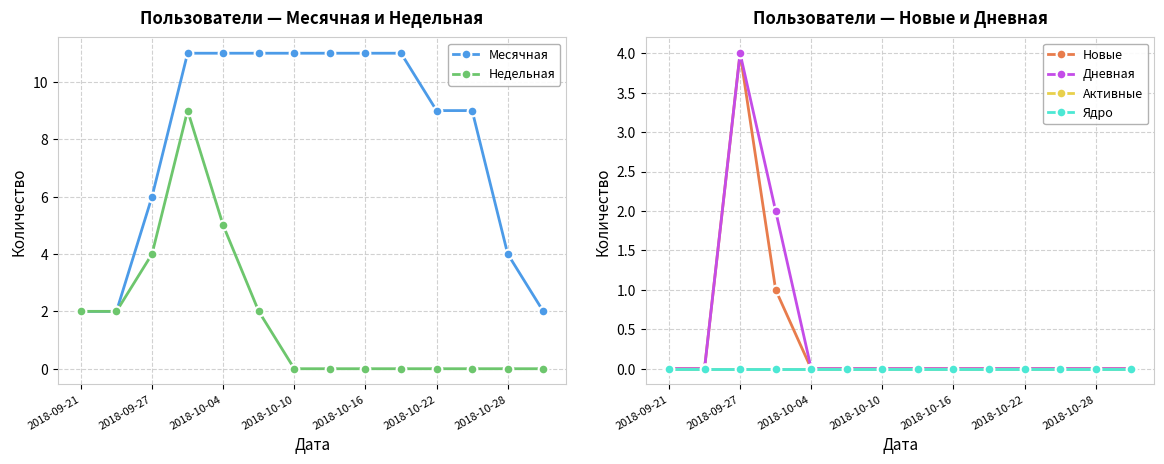

Does the chart display data point markers on the line(s)?

Yes